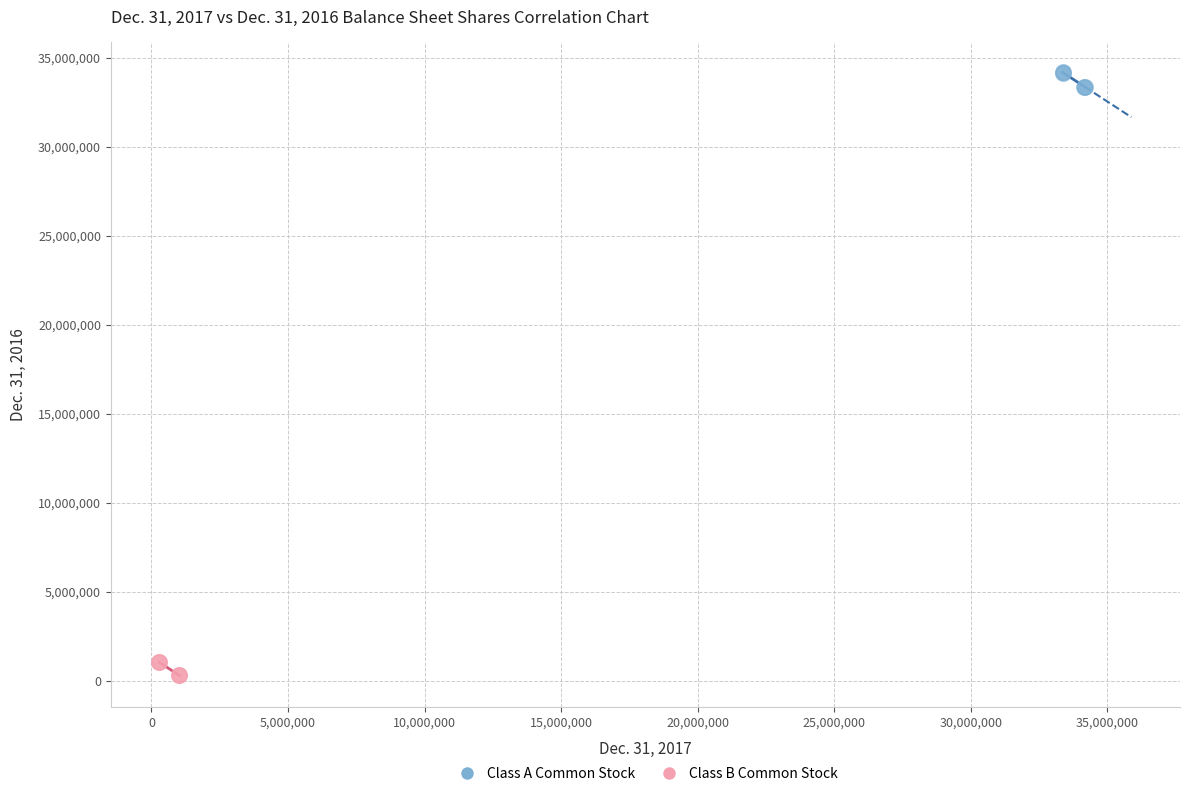

Which series reaches the minimum Y coordinate?

Class B Common Stock